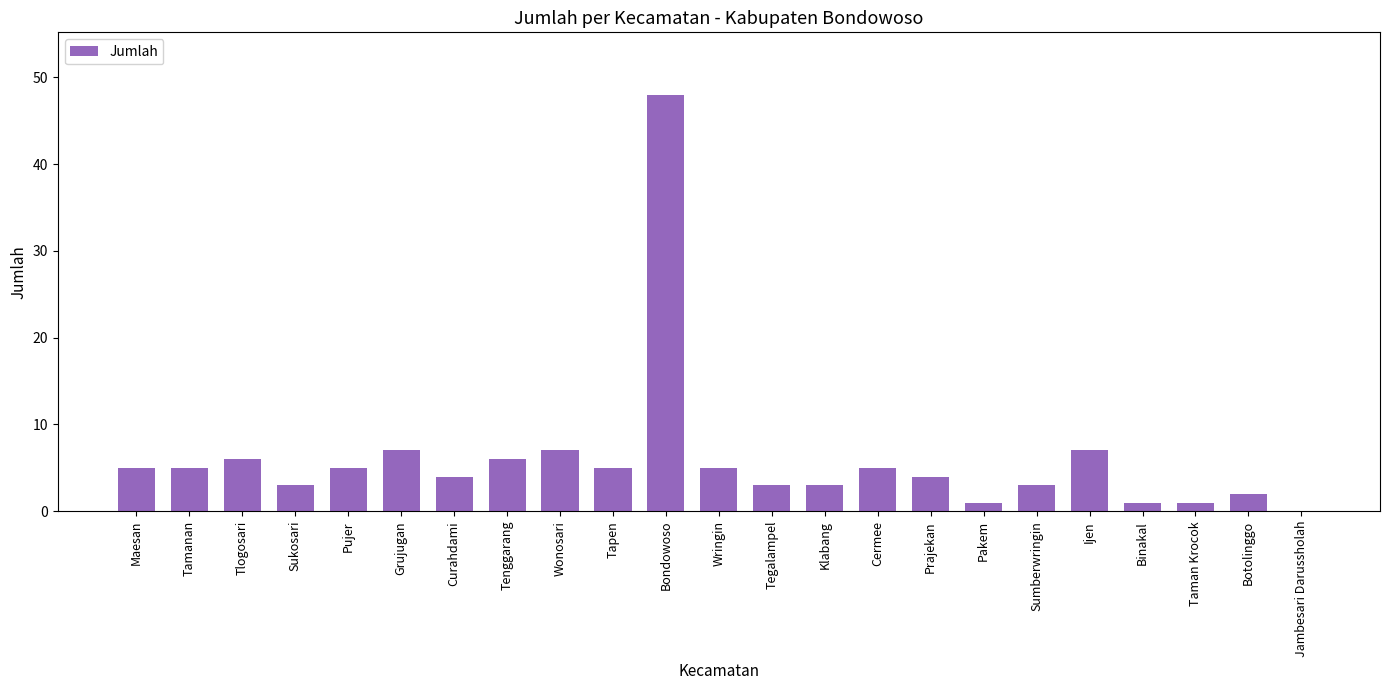

What is the sum of the values at Pujer and Botolinggo?

7